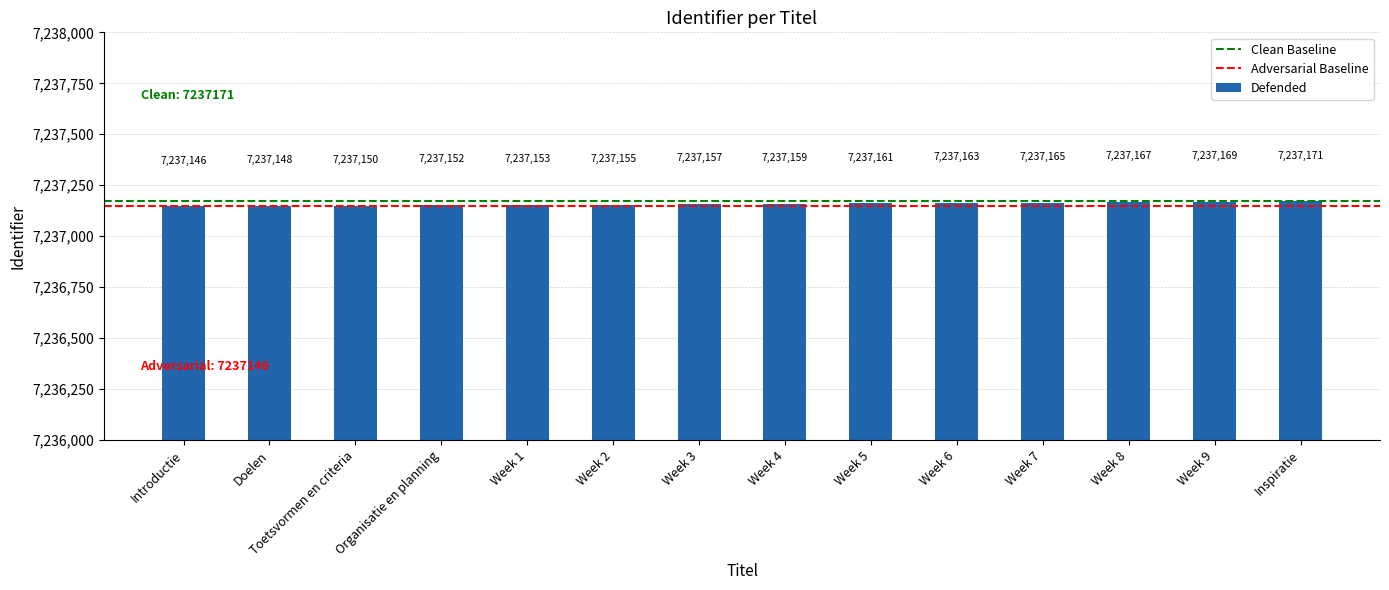

Are the bars horizontal?

No